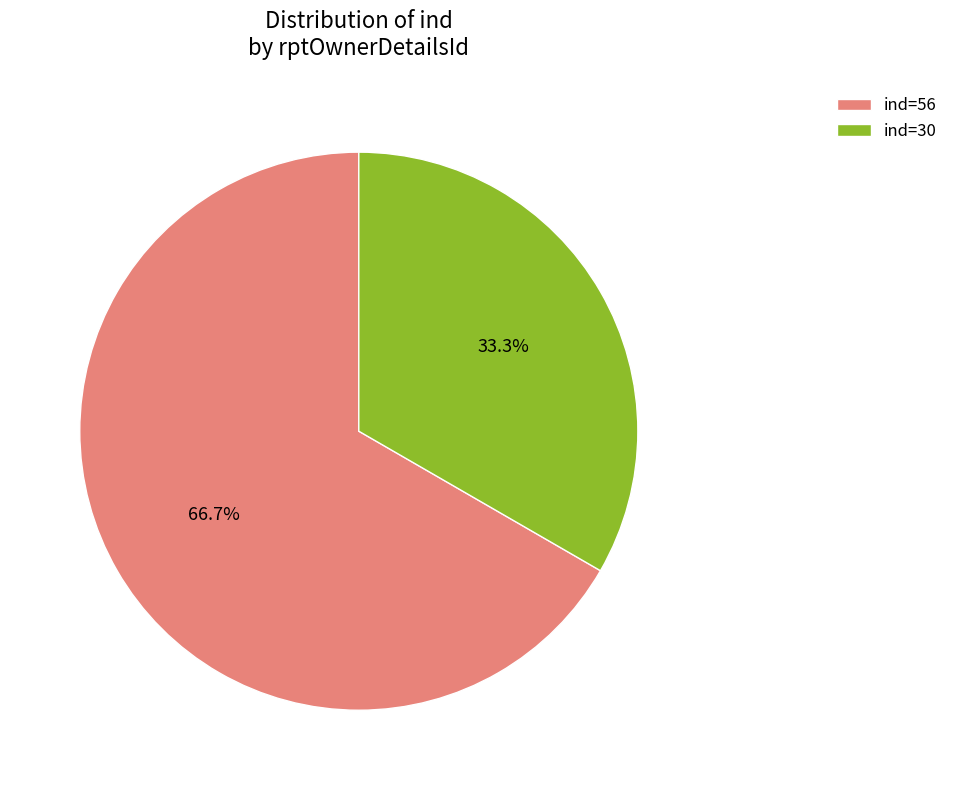

Rank the categories by value from lowest to highest.

ind=30, ind=56